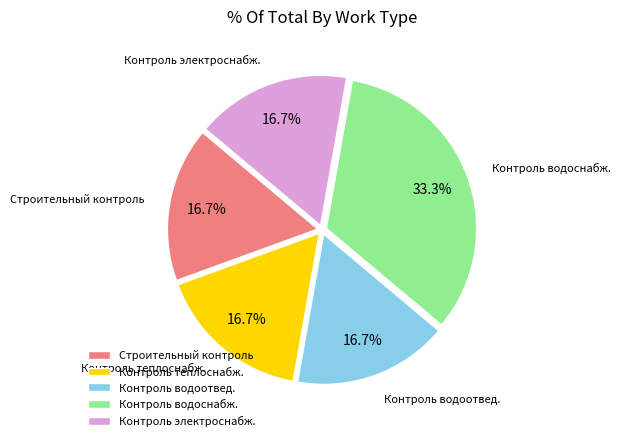

How many slices are in this pie chart?

5